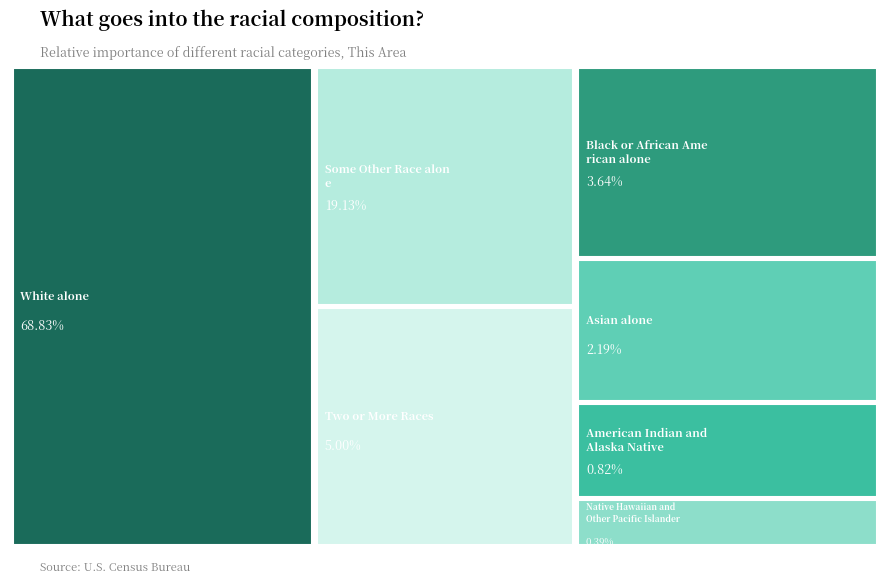

Which slice represents more than half of the pie?

White alone